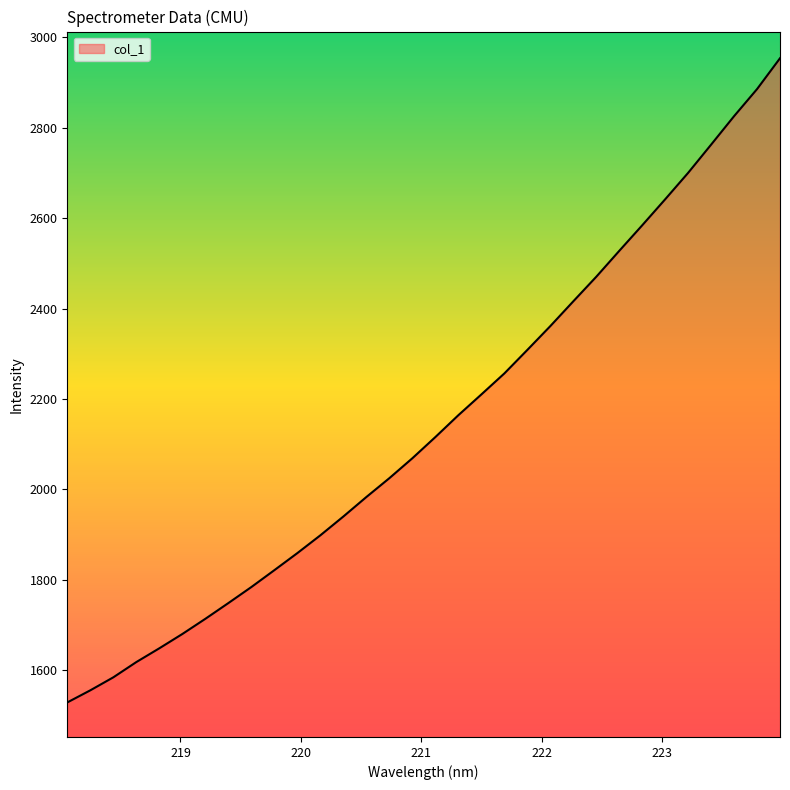

What is the greatest value displayed?

2954.1